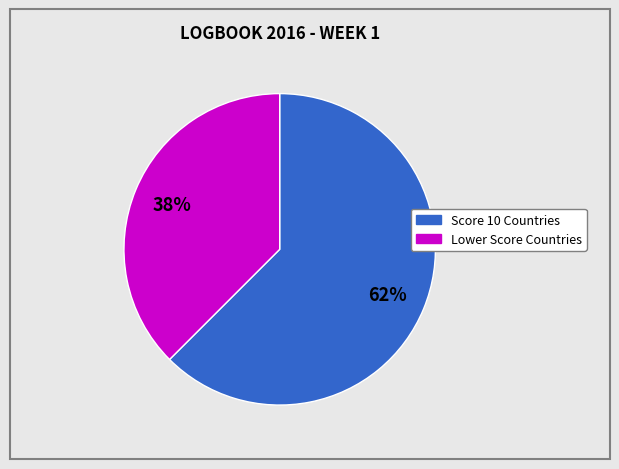

To the nearest percent, what is the average slice percentage?

50%